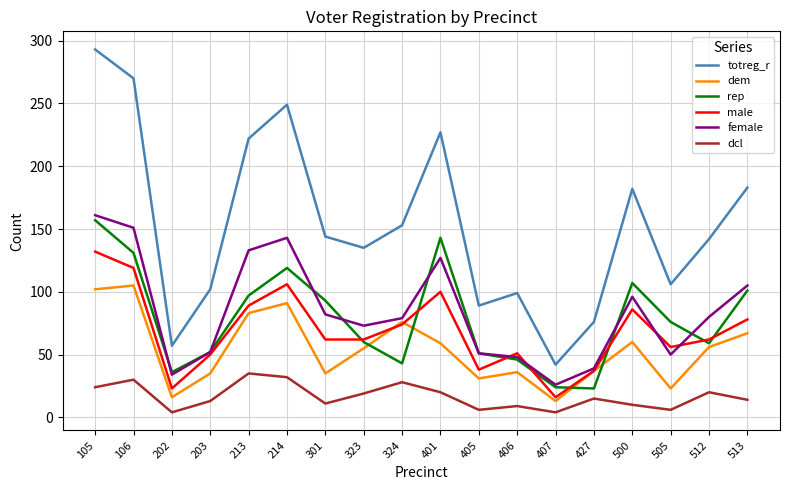

True or false: dcl and dem cross at least once.

False